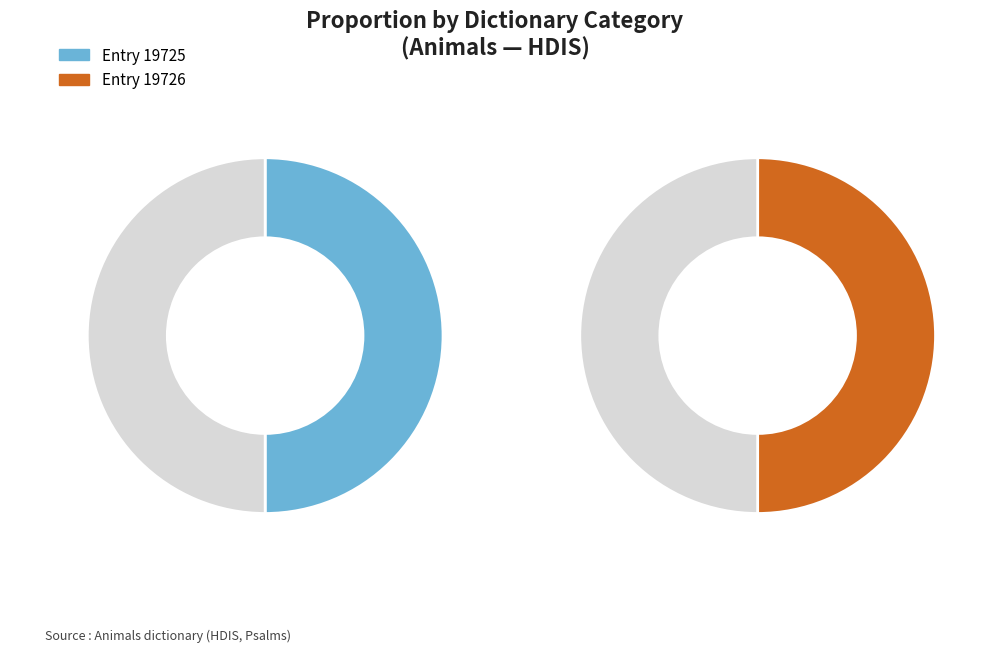

What is the largest slice in the pie chart?

19726